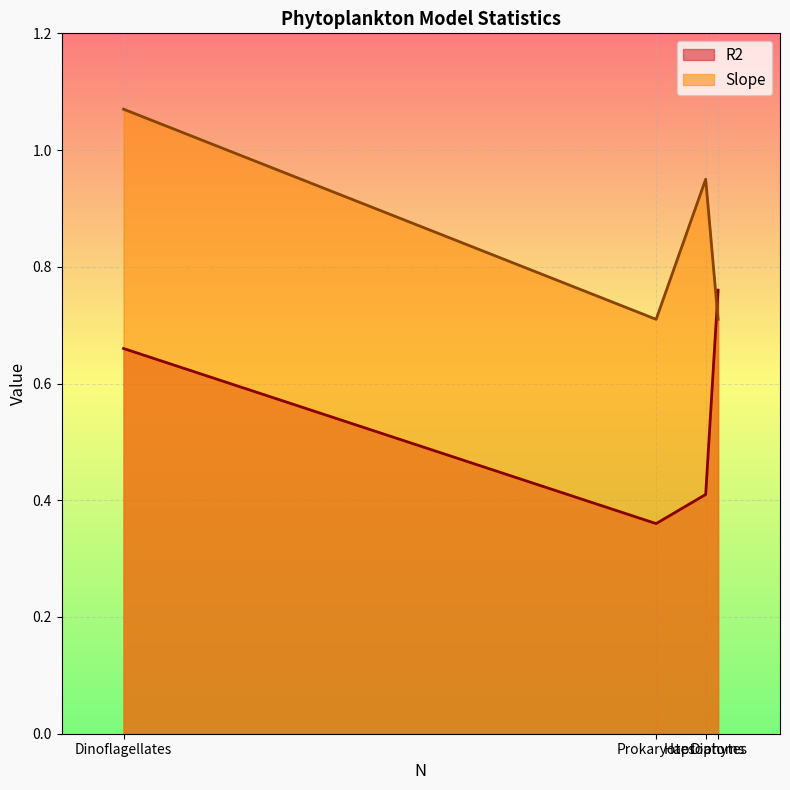

How many lines are shown in the chart?

2